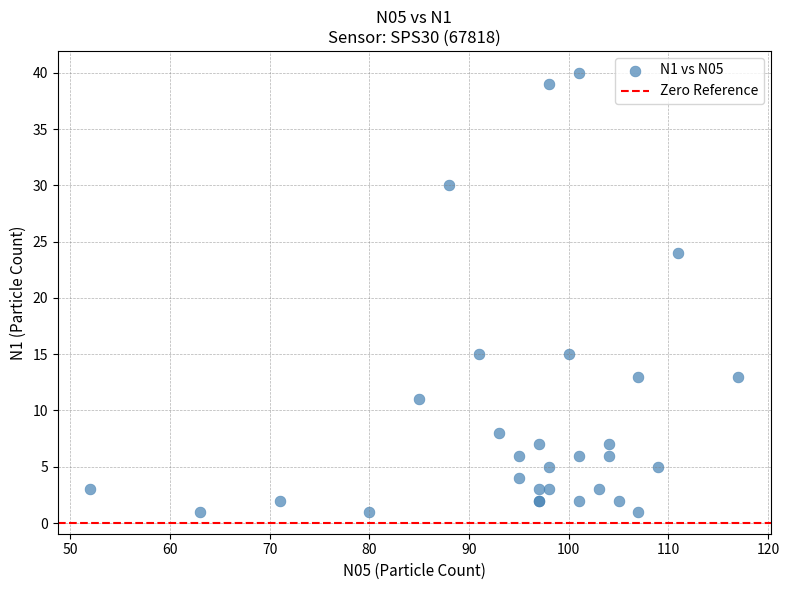

What Y value in the scatter plot is closest to 20?

24